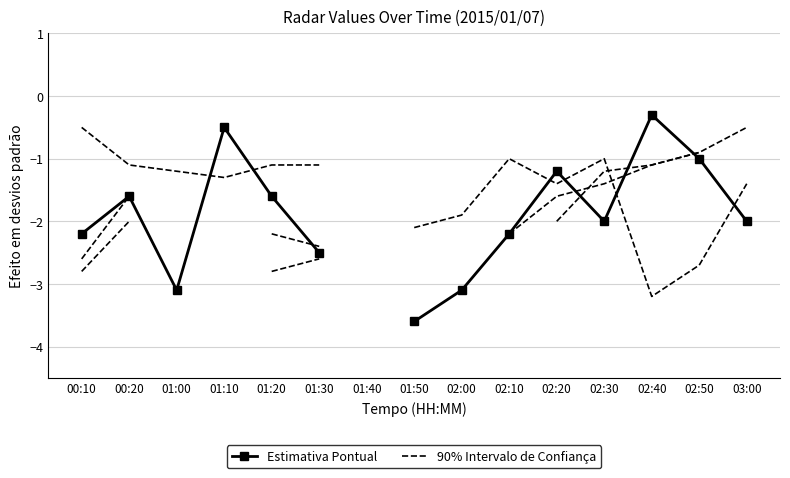

True or false: 90% Intervalo de Confiança has more than 1 interior local peaks.

True